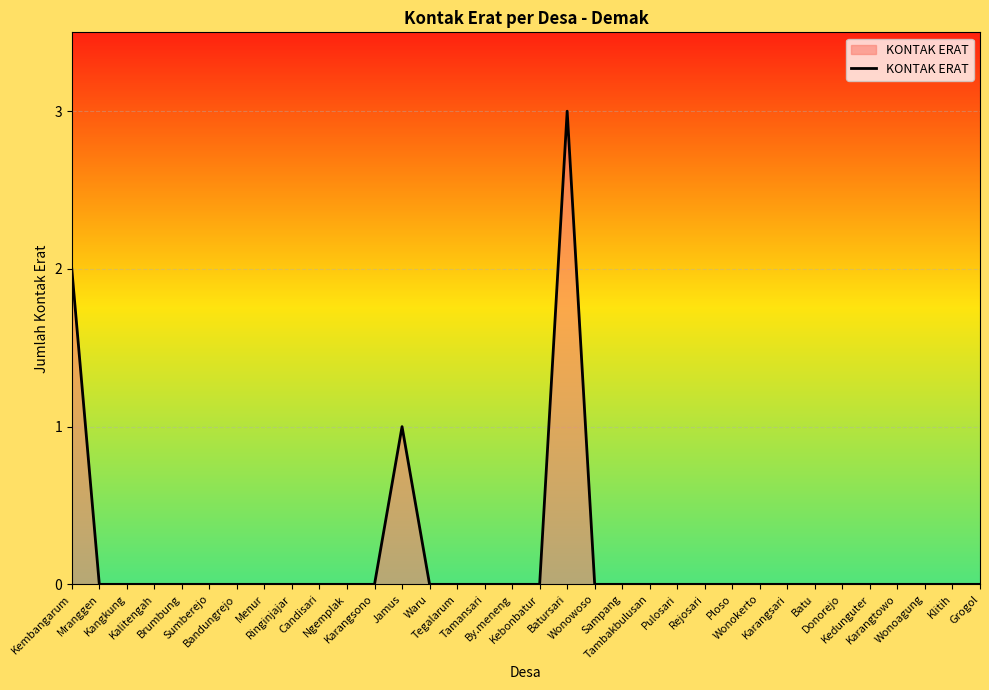

The chart shows a value of 2 at Mranggen. True or false?

False